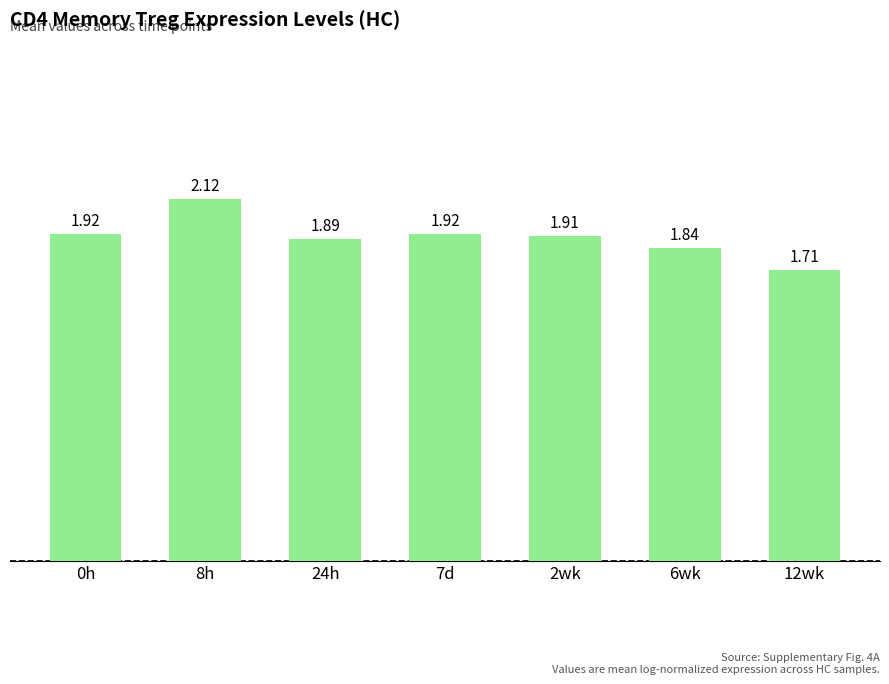

The value at 7d is 1.9. True or false?

True